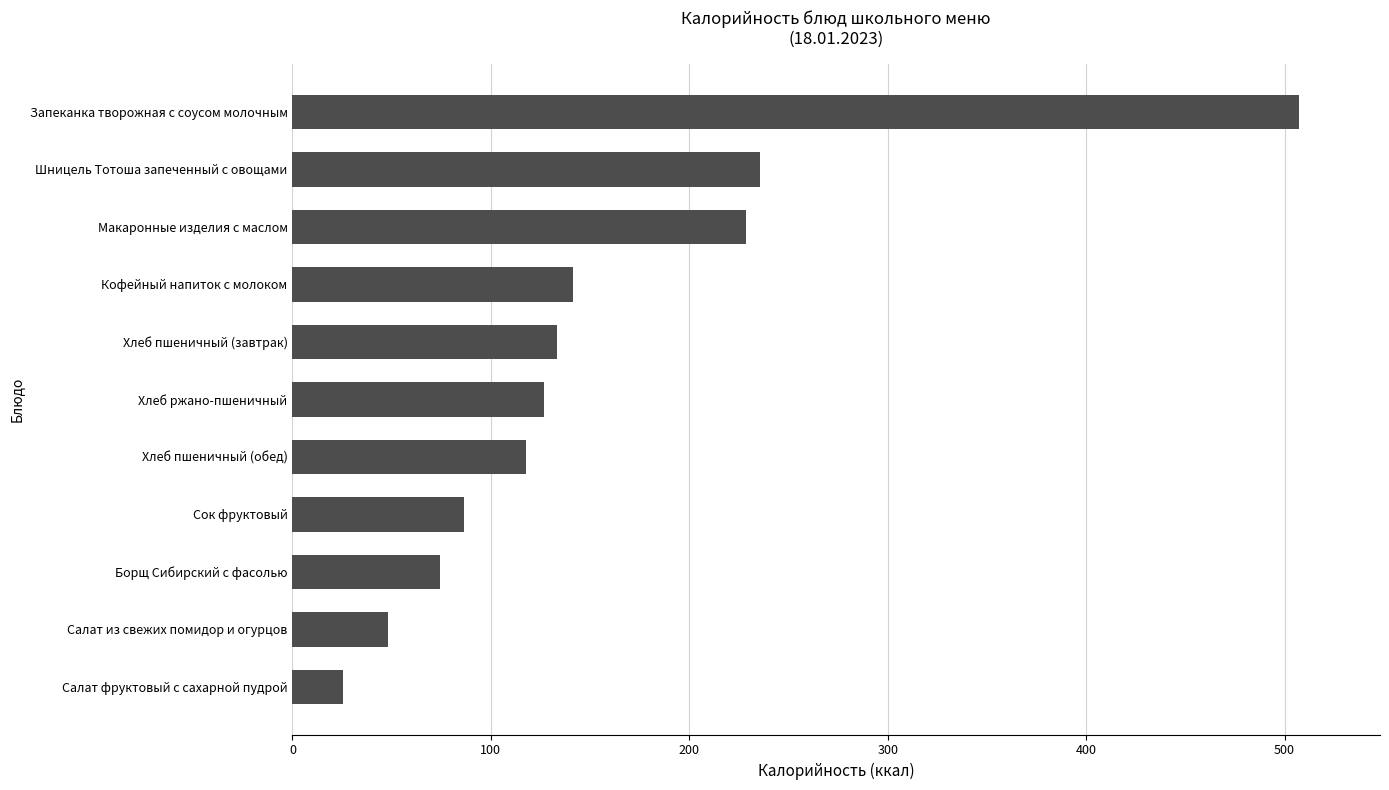

What is the average value?

156.8